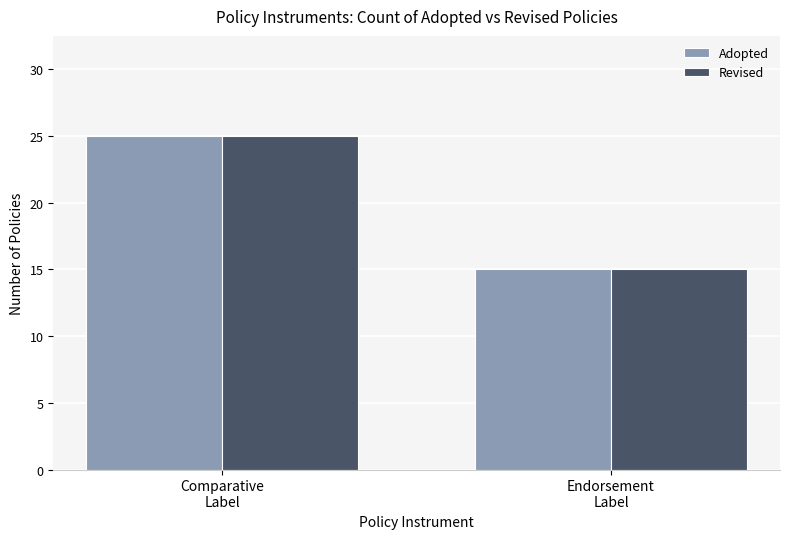

At which category does the chart reach its minimum across all series?

Endorsement
Label